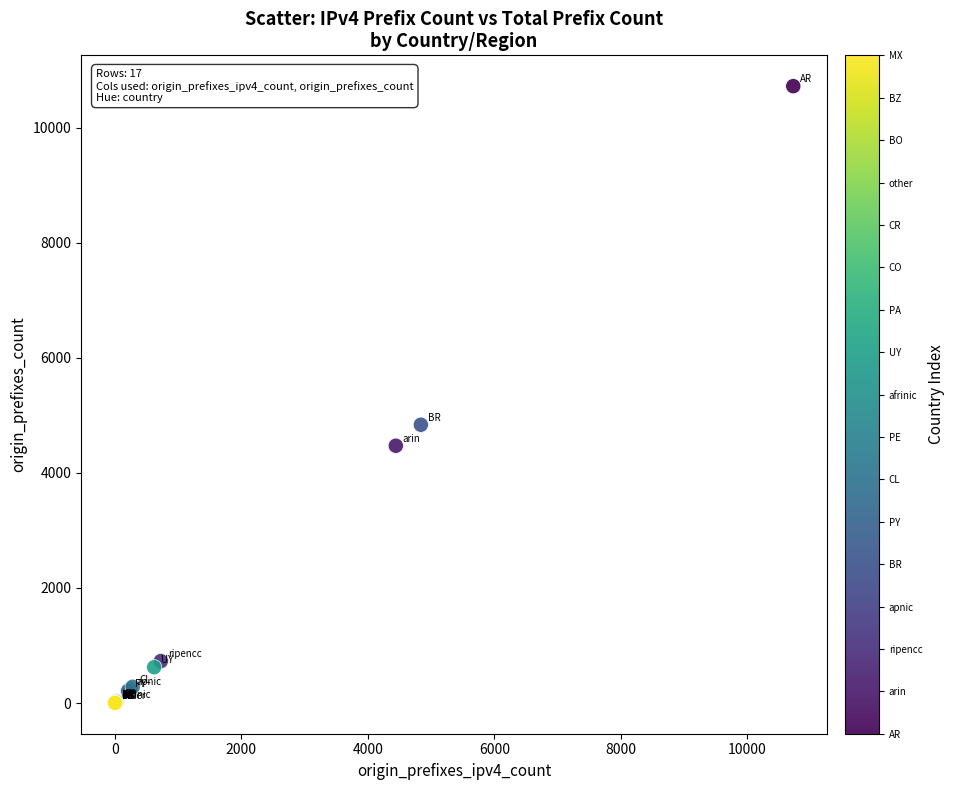

What Y value in the scatter plot is closest to 5363?

4838